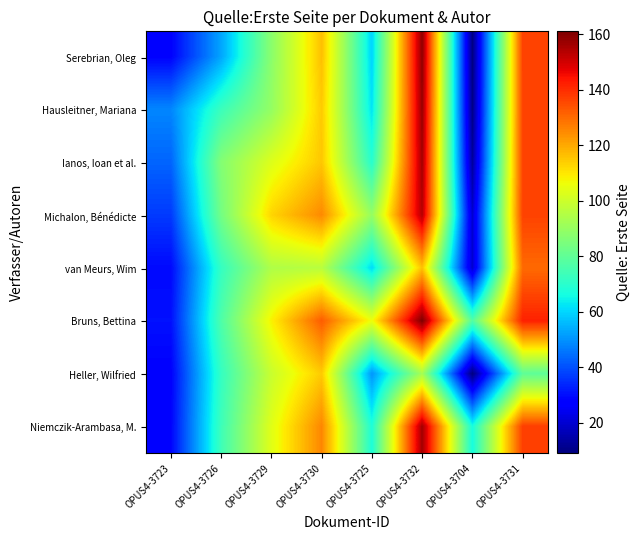

What is the spread (max minus min) of values at OPUS4-3726?

33.7